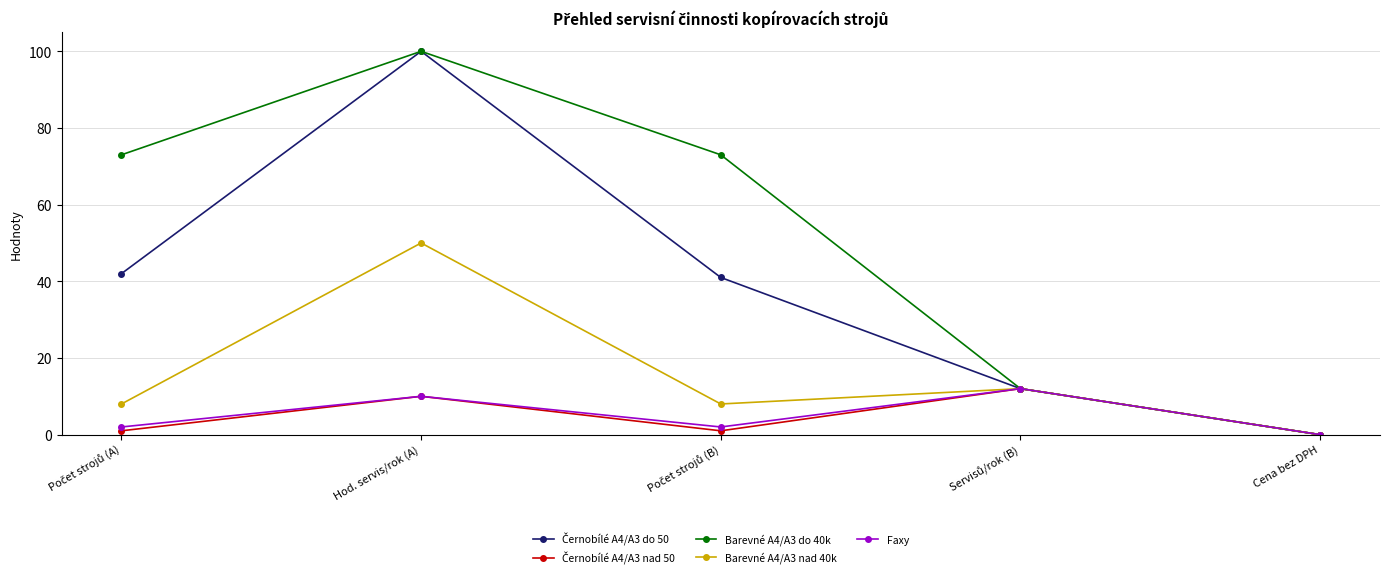

At which category is the sum across all series the highest?

Hod. servis/rok (A)